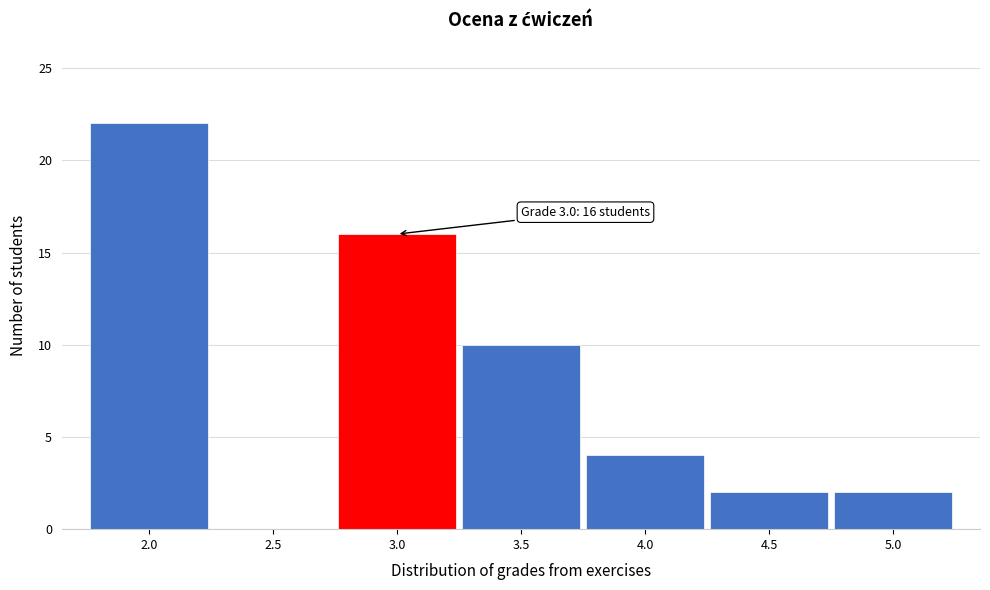

Which range on the x-axis has the tallest bar?

1.75 to 2.25